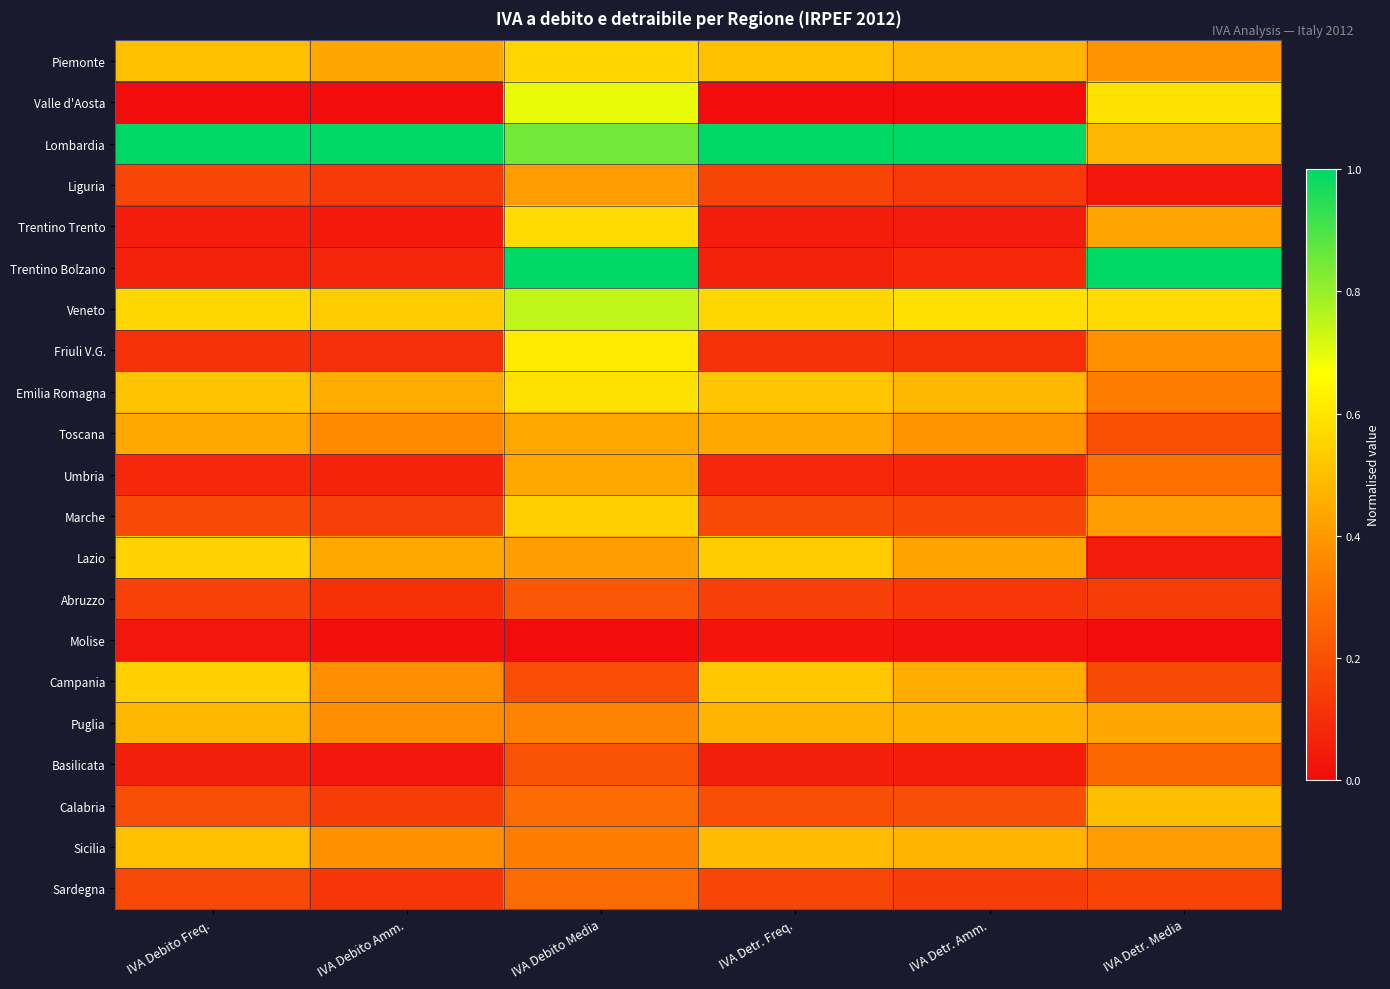

Rank the series at IVA Debito Freq. from lowest to highest value.

Valle d'Aosta, Molise, Trentino Trento, Basilicata, Trentino Bolzano, Umbria, Friuli V.G., Abruzzo, Liguria, Sardegna, Marche, Calabria, Toscana, Puglia, Sicilia, Piemonte, Emilia Romagna, Campania, Lazio, Veneto, Lombardia